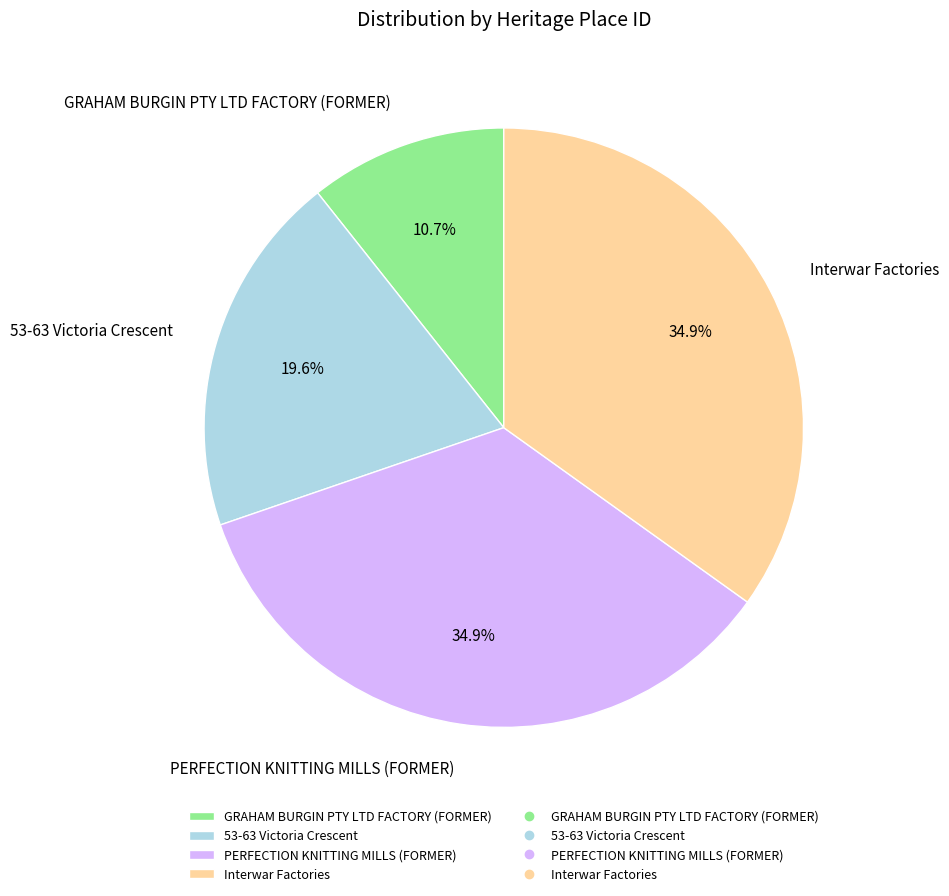

Is there any slice that represents more than half of the pie?

No